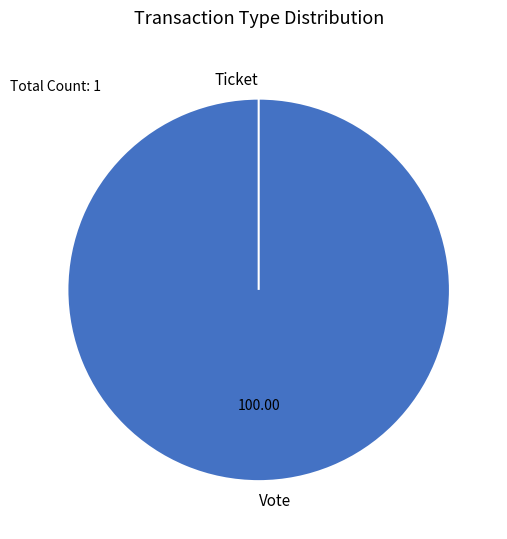

Count the number of slices in the pie.

2